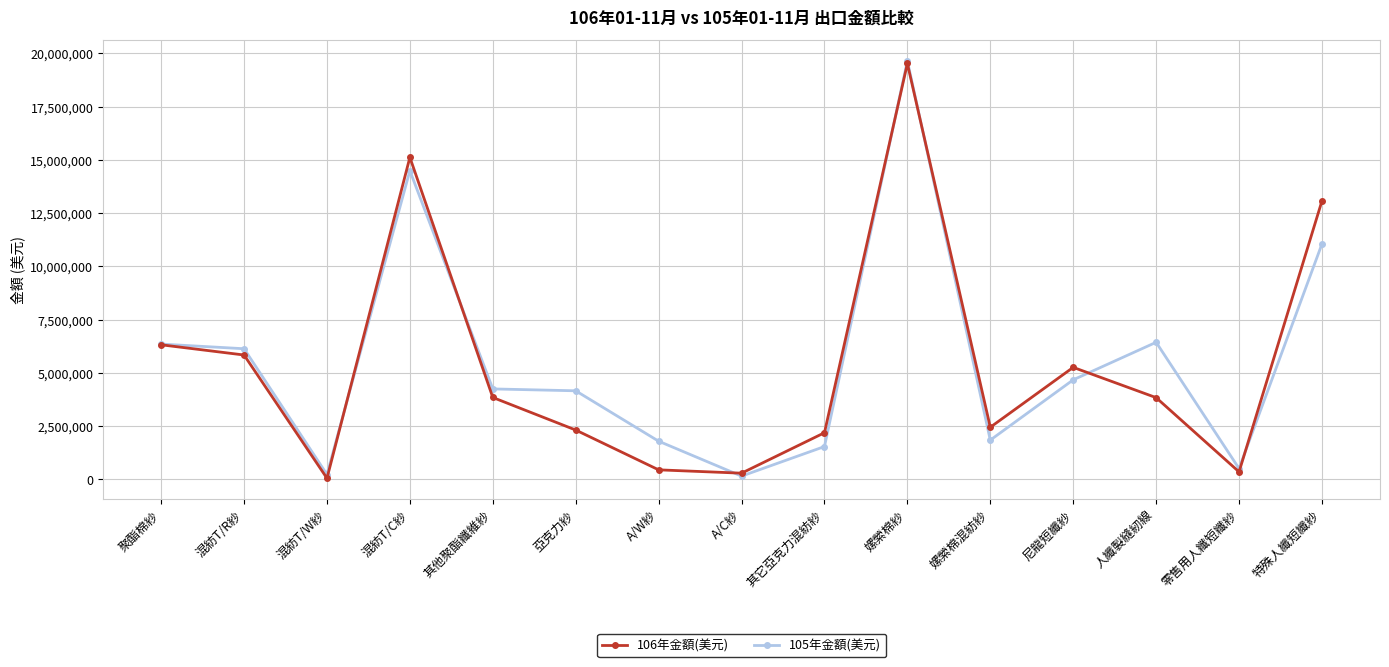

Is it true that 106年金額(美元) equals 19528900 at 嫘縈棉紗?

True